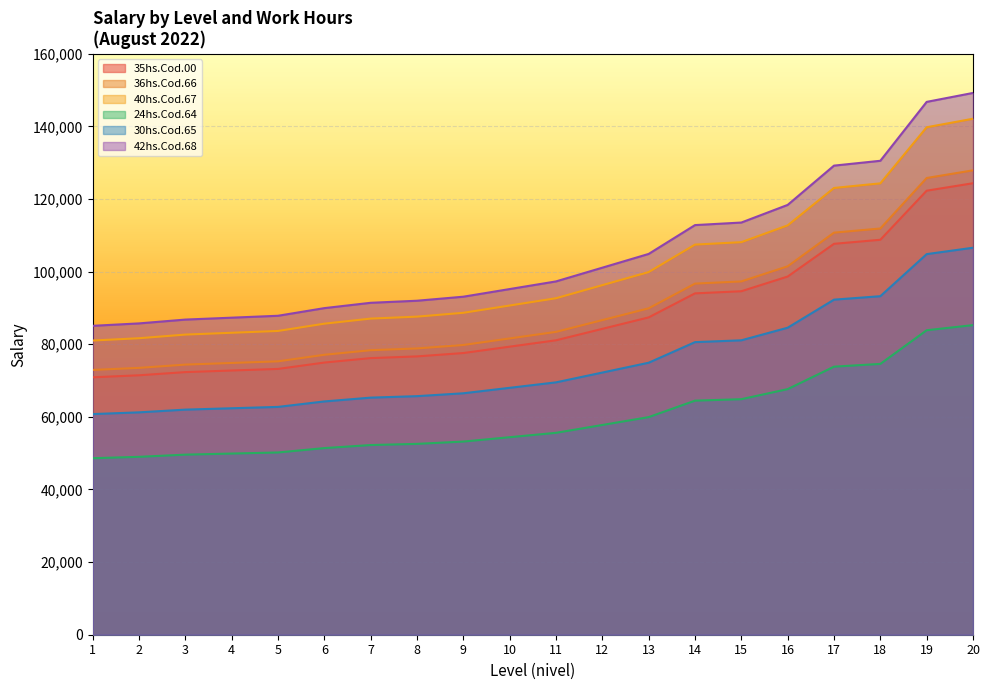

List the labels in order of 35hs.Cod.00 value, largest first.

20, 19, 18, 17, 16, 15, 14, 13, 12, 11, 10, 9, 8, 7, 6, 5, 4, 3, 2, 1